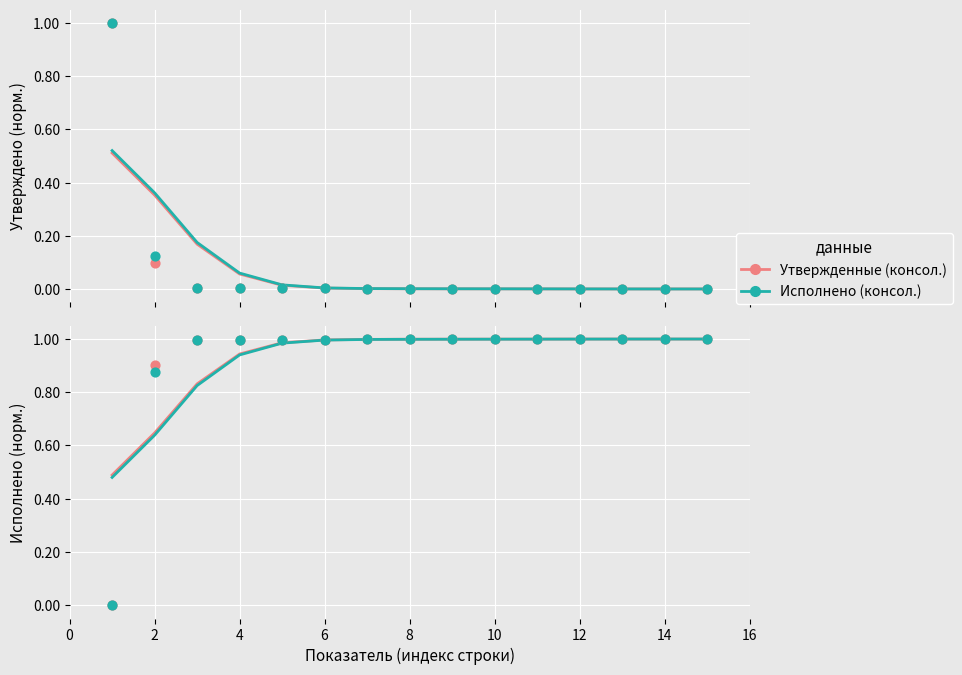

At how many categories does at least one series exceed 0?

14